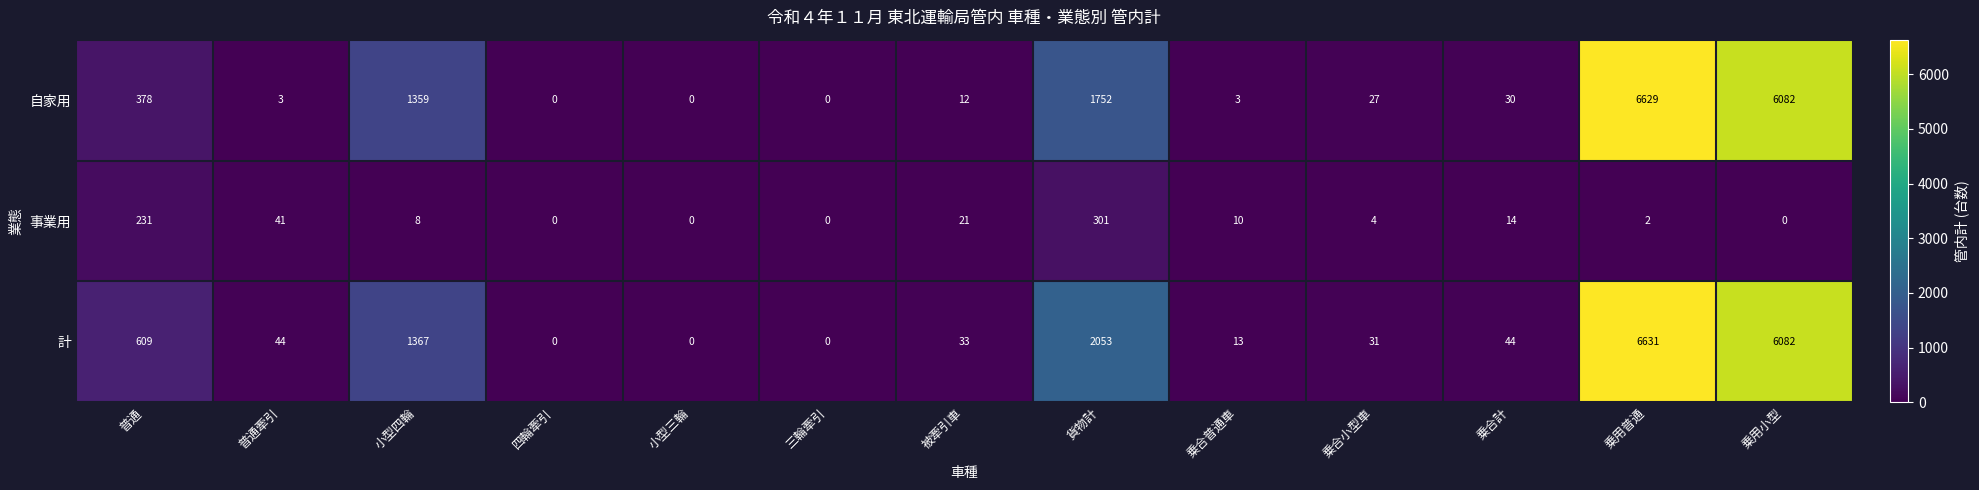

What is the difference between the maximum and minimum values in the 自家用 series?

6629